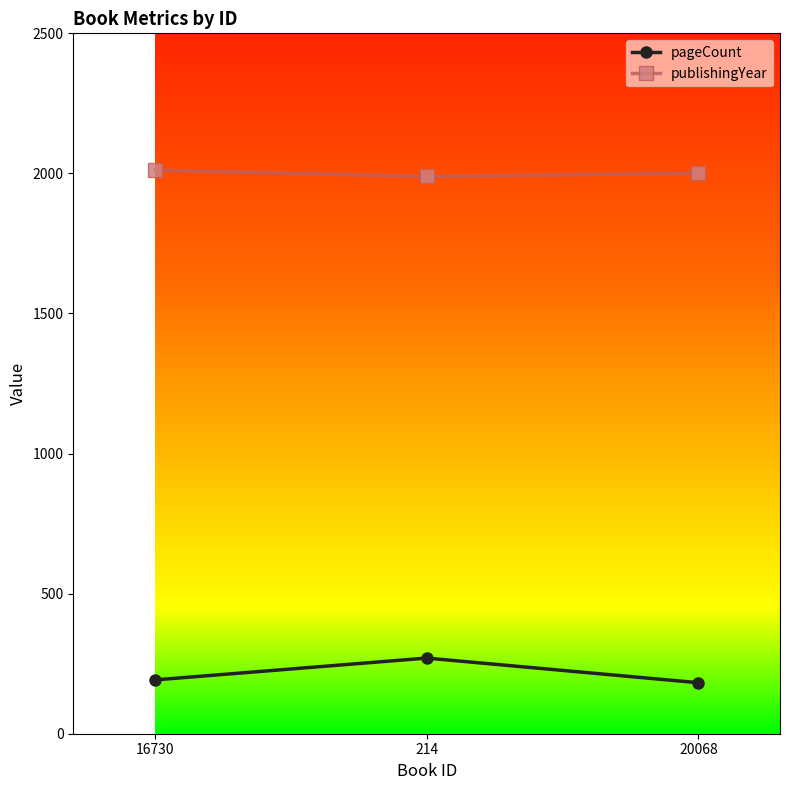

Reading right to left, transcribe all the data shown in this chart.

pageCount: 20068=182	214=270	16730=192
publishingYear: 20068=2001	214=1989	16730=2012